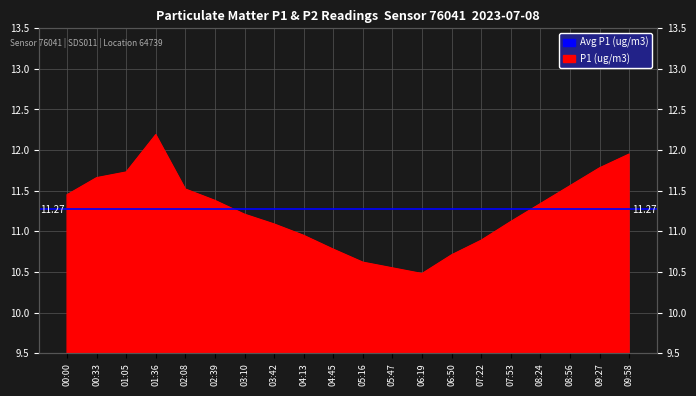

What is the minimum value shown in the chart?

10.5